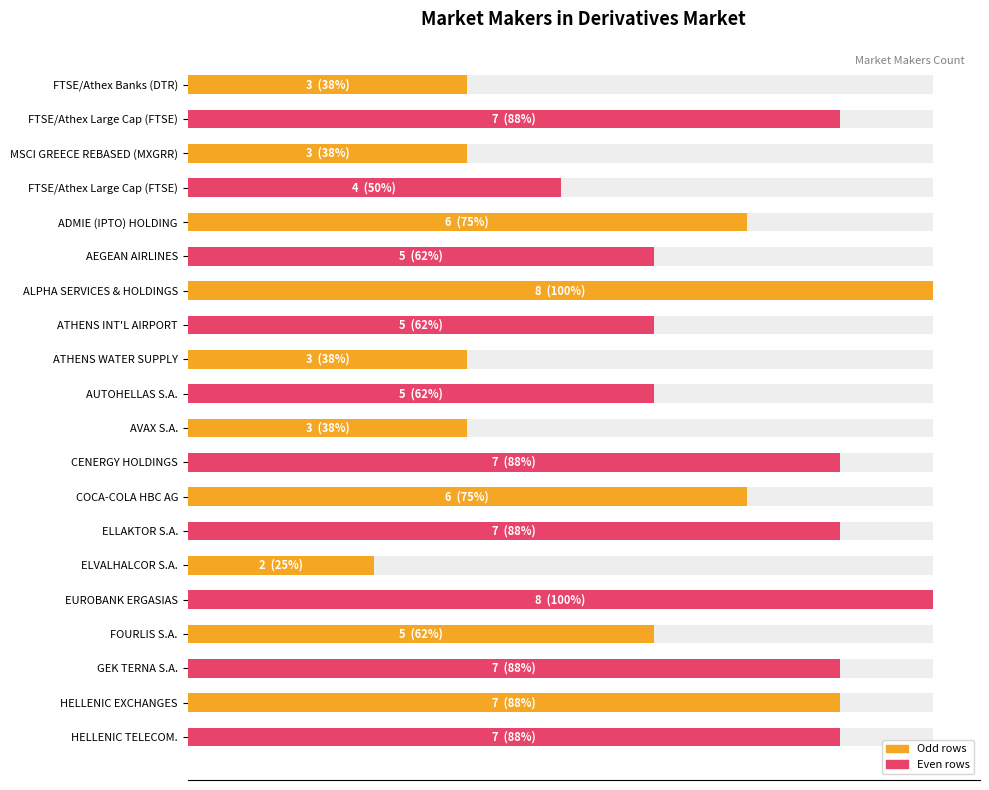

The chart shows a value of 5 at FOURLIS S.A.. True or false?

True